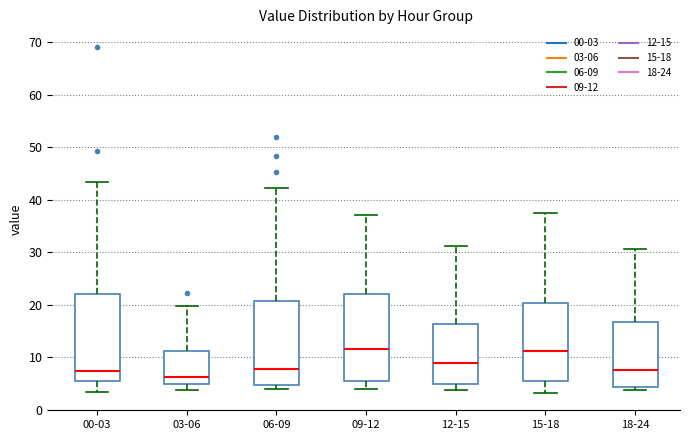

Reading left to right, read every box against the y-axis: the position of its median line, the range the box covers, and the ends of its whiskers. The values are not printed on the chart, so give them approximately, as read against the axis.

00-03: median 7, box 5 to 22, whiskers 3 to 43
03-06: median 6, box 5 to 11, whiskers 4 to 20
06-09: median 8, box 5 to 21, whiskers 4 to 42
09-12: median 11, box 6 to 22, whiskers 4 to 37
12-15: median 9, box 5 to 16, whiskers 4 to 31
15-18: median 11, box 5 to 20, whiskers 3 to 37
18-24: median 8, box 4 to 17, whiskers 4 (just below the box's lower edge) to 31